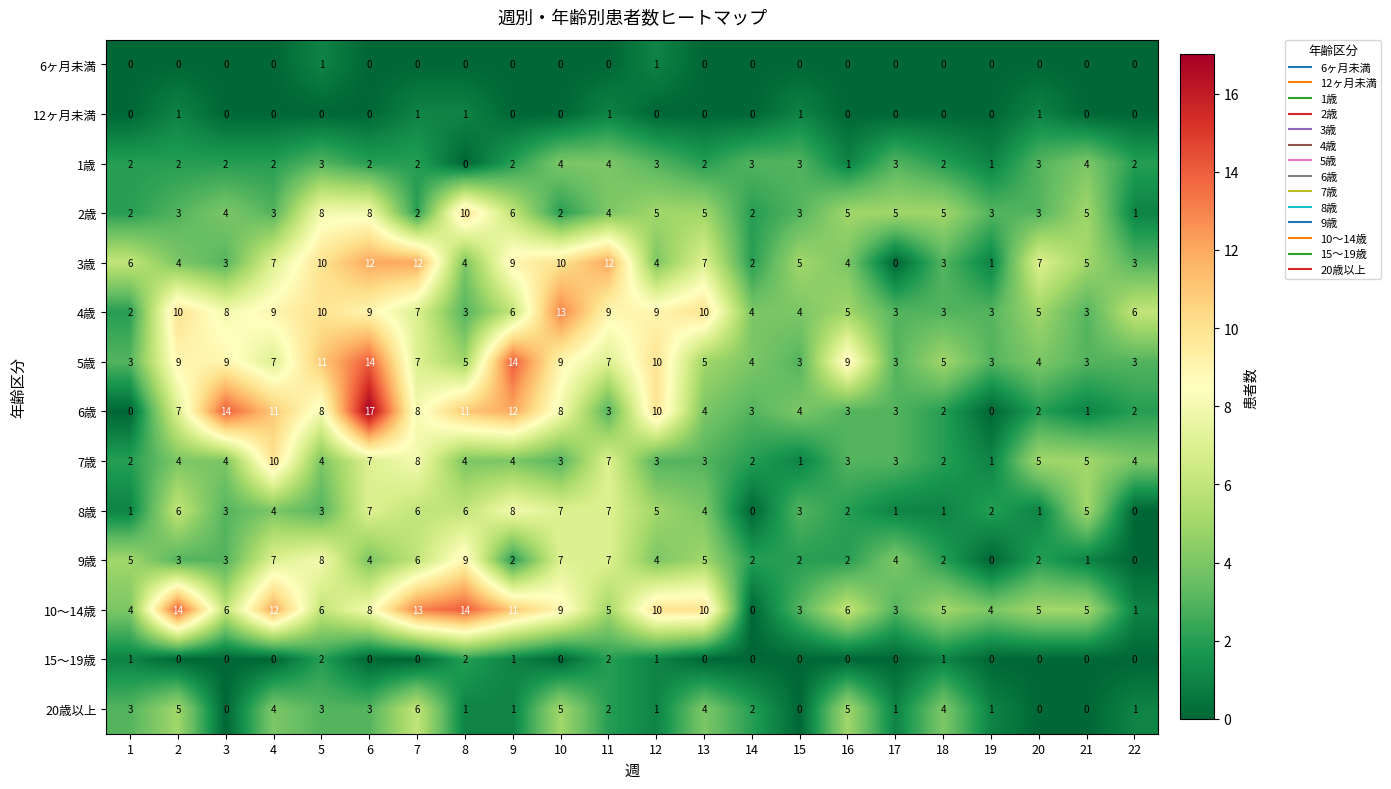

The value of 2歳 at 11 is 4. True or false?

True